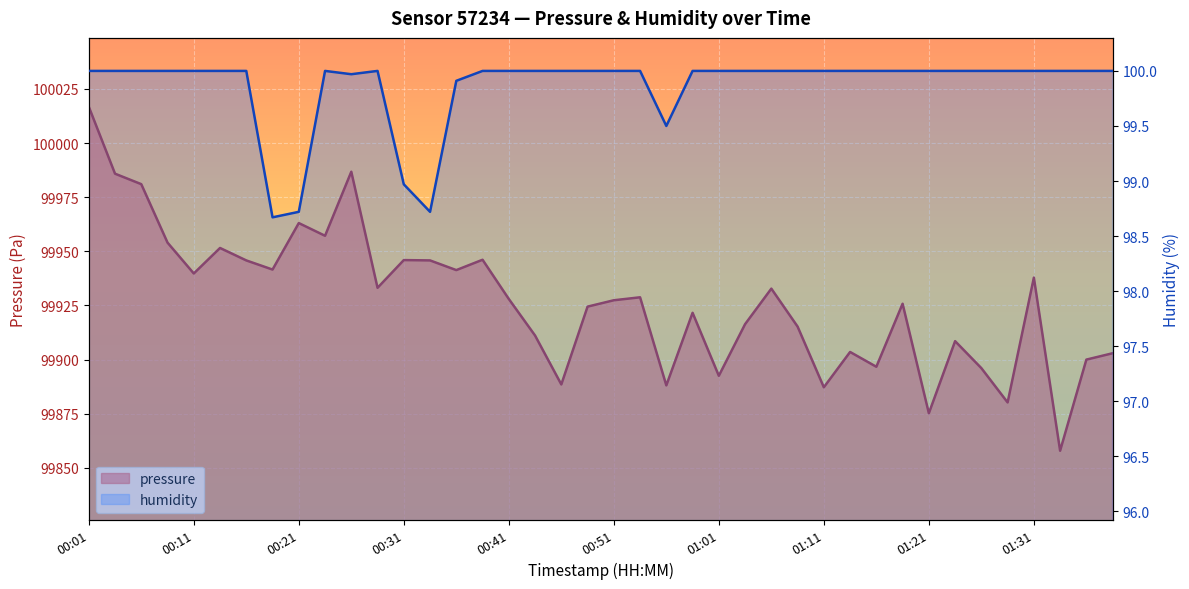

What is the difference between the maximum and second lowest values in the humidity series?

1.3